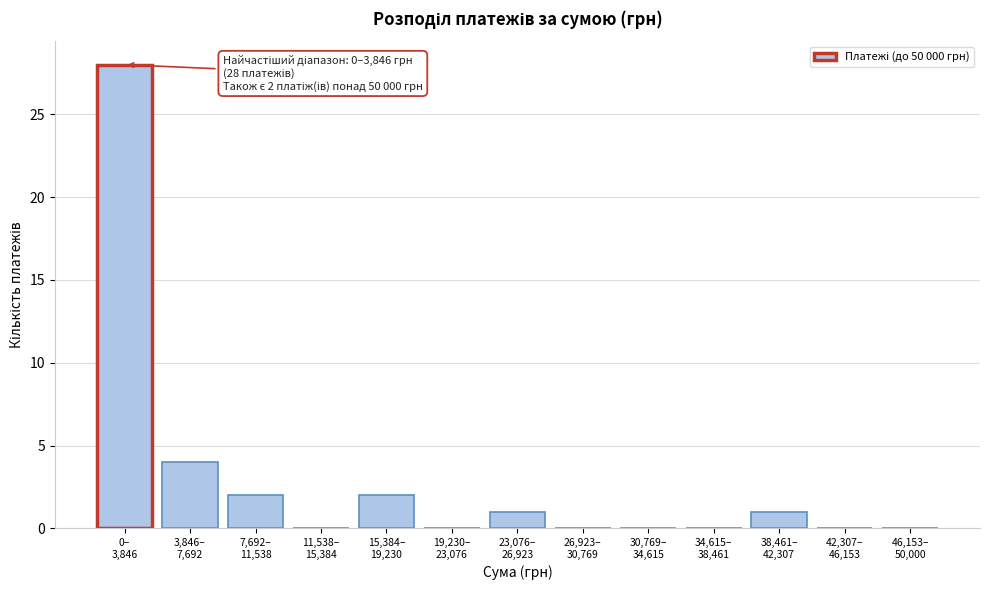

What is the greatest value displayed?

28